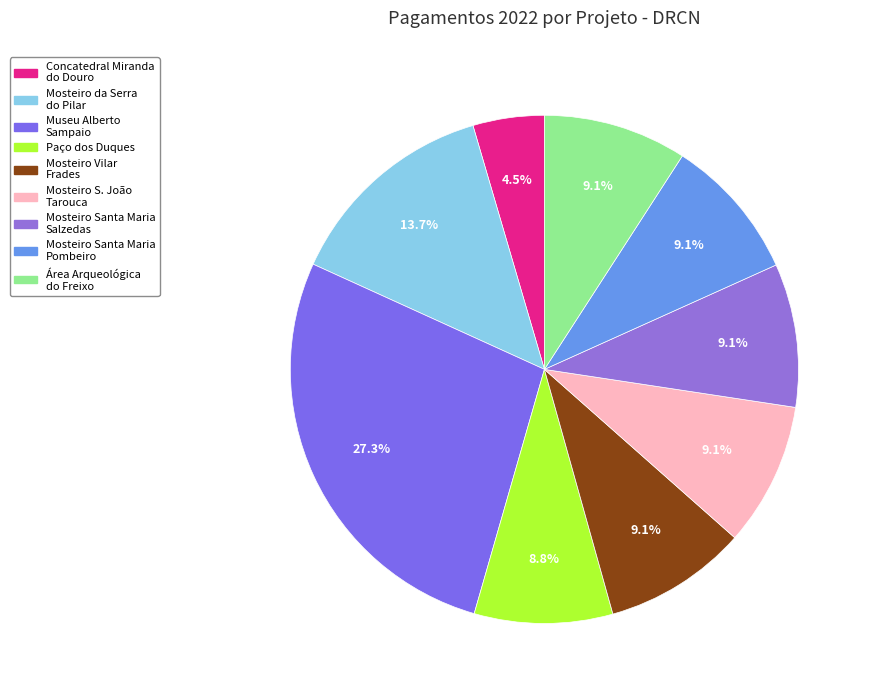

How many slices are in this pie chart?

9